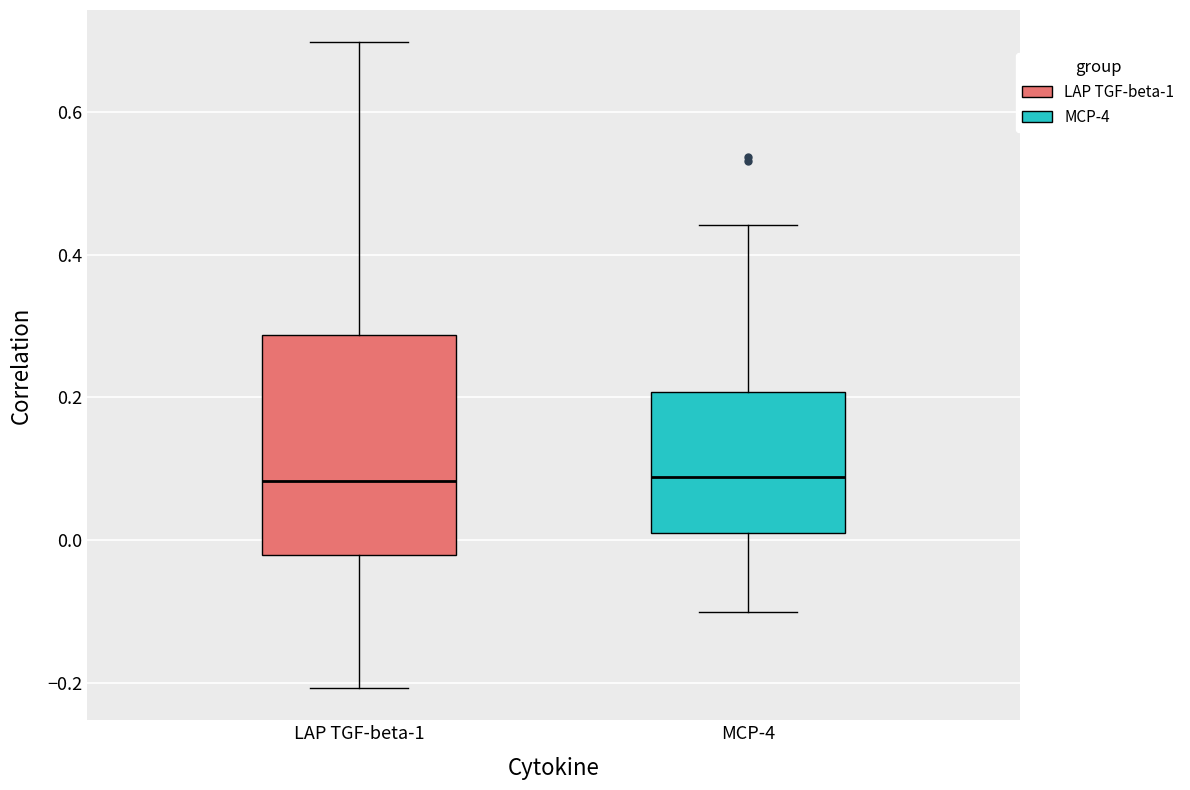

Reading left to right, transcribe this box plot: for each box, give where its median line is, the range the box spans, and where its two whiskers end, as read against the y-axis. The values are not printed on the chart, so give them approximately, as read against the axis.

LAP TGF-beta-1: median 0.08, box -0.02 to 0.28, whiskers -0.20 to 0.70
MCP-4: median 0.08, box 0.00 to 0.20, whiskers -0.10 to 0.44